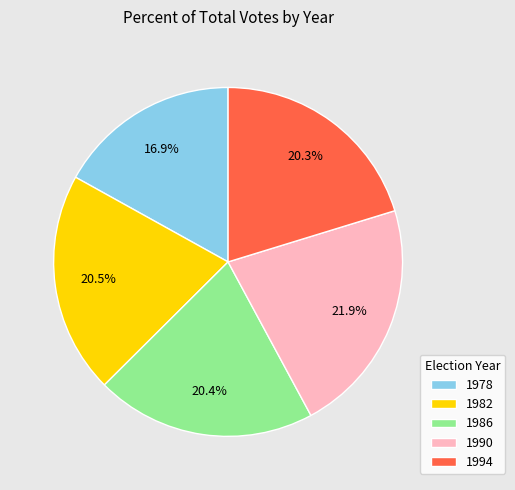

Does 1978 represent more than half of the total?

No